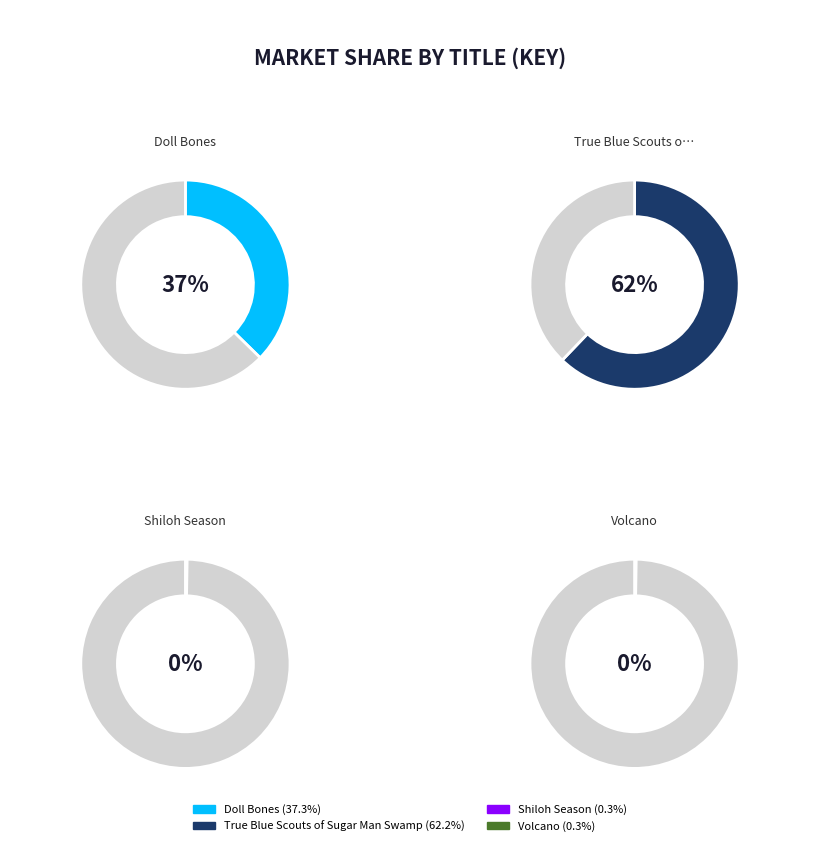

Which category has the biggest portion of the pie?

True Blue Scouts of Sugar Man Swamp